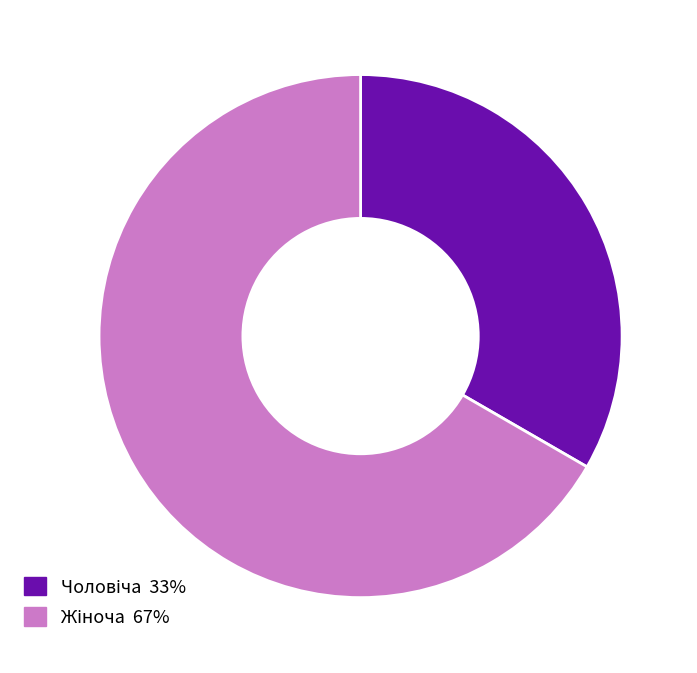

Does any single category account for the majority?

Yes